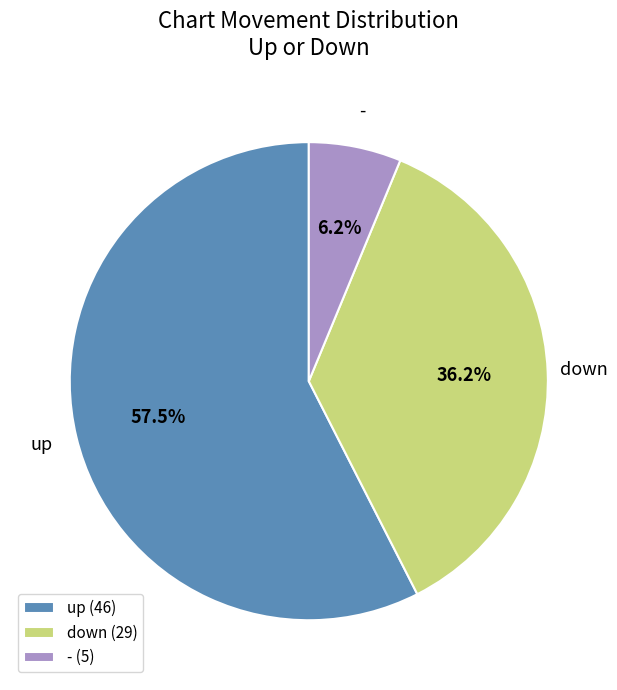

Which category has the biggest portion of the pie?

up